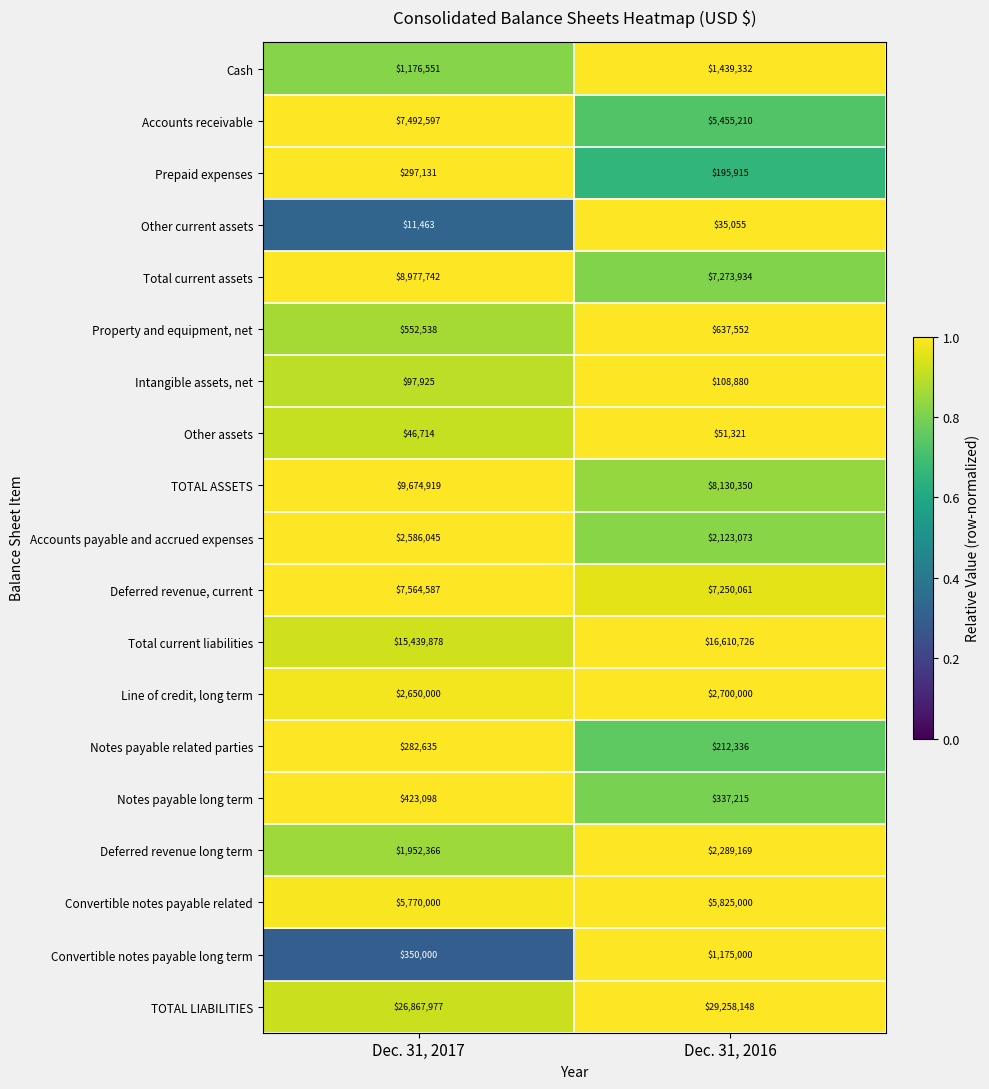

Which category has the highest value in the Intangible assets, net series?

Dec. 31, 2016